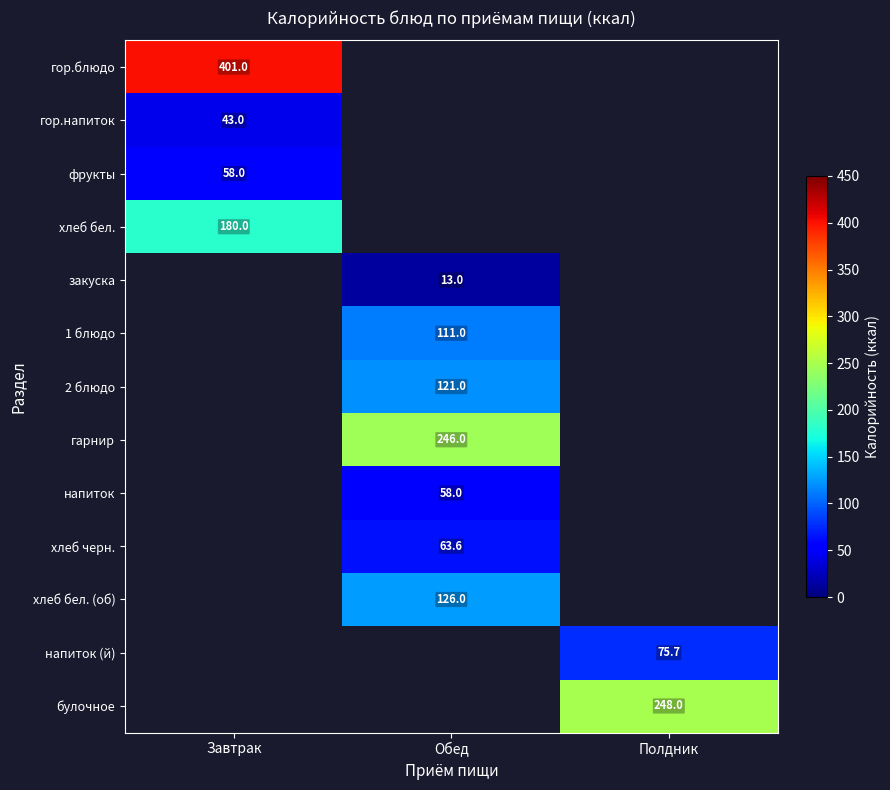

Is it true that гор.напиток equals 43.0 at Завтрак?

True